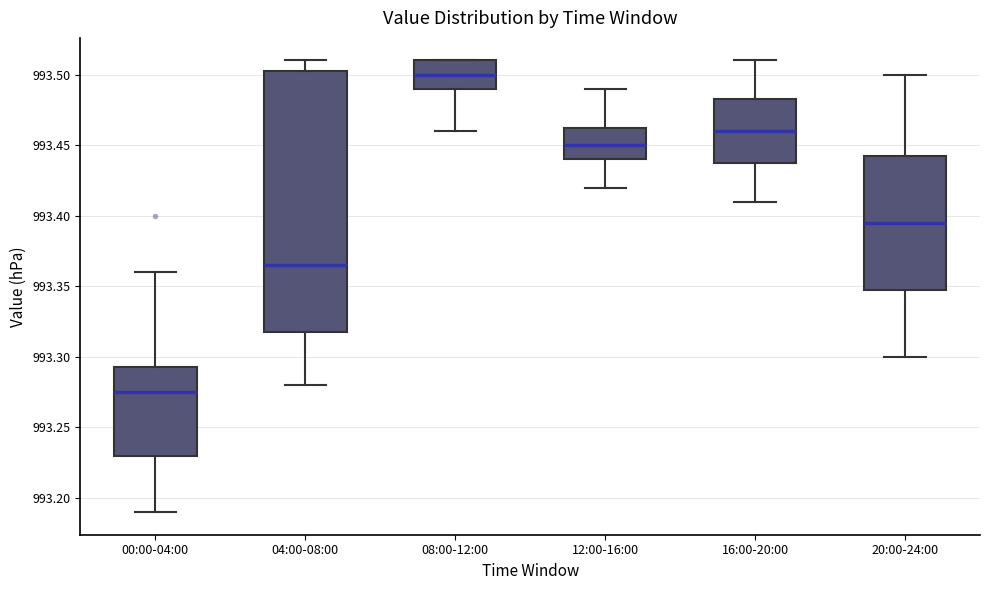

Reading left to right, transcribe this box plot: for each box, give where its median line is, the range the box spans, and where its two whiskers end, as read against the y-axis. The values are not printed on the chart, so give them approximately, as read against the axis.

00:00-04:00: median 993.275, box 993.230 to 993.295, whiskers 993.190 to 993.360
04:00-08:00: median 993.365, box 993.320 to 993.505, whiskers 993.280 to 993.510
08:00-12:00: median 993.500, box 993.490 to 993.510, whiskers 993.460 to 993.510
12:00-16:00: median 993.450, box 993.440 to 993.465, whiskers 993.420 to 993.490
16:00-20:00: median 993.460, box 993.440 to 993.485, whiskers 993.410 to 993.510
20:00-24:00: median 993.395, box 993.350 to 993.445, whiskers 993.300 to 993.500